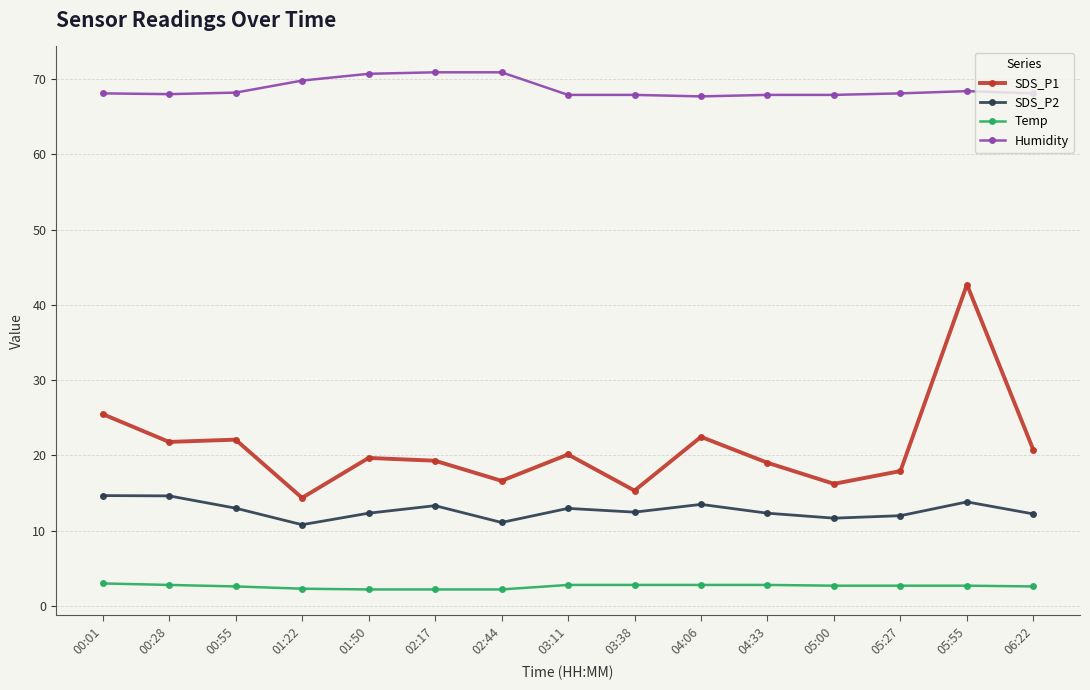

What are all the series names shown in the legend?

SDS_P1, SDS_P2, Temp, Humidity